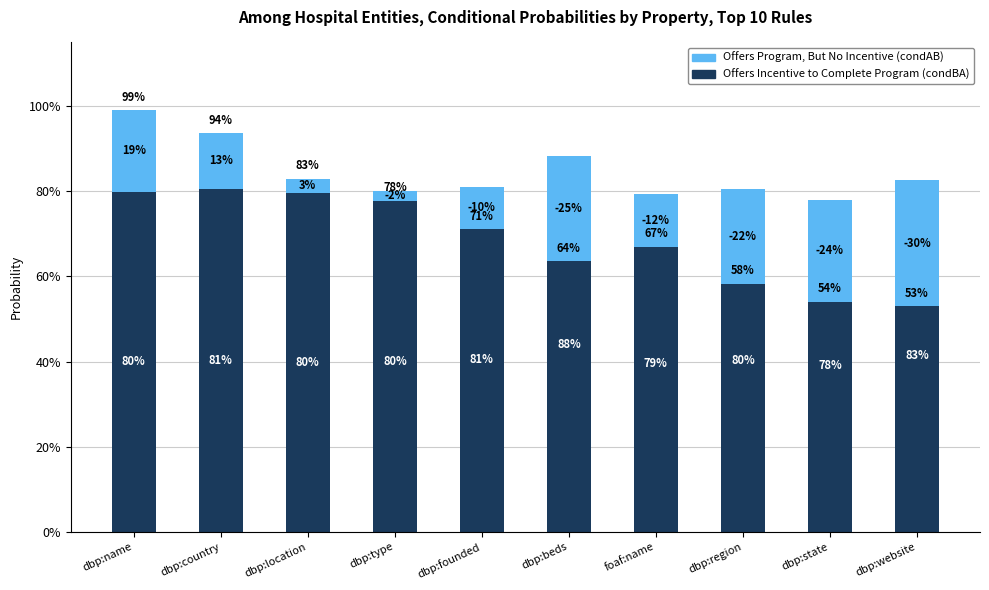

What is the total value across all series at dbp:region?

0.6